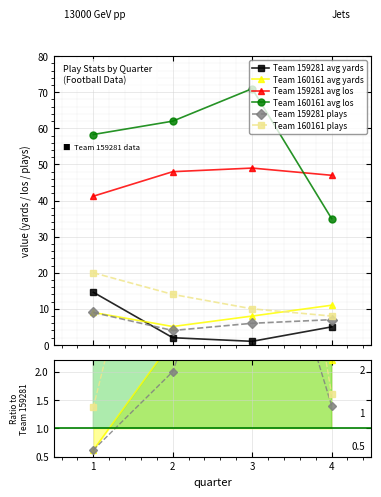

Where is the first local maximum for Team 160161 avg los?

3